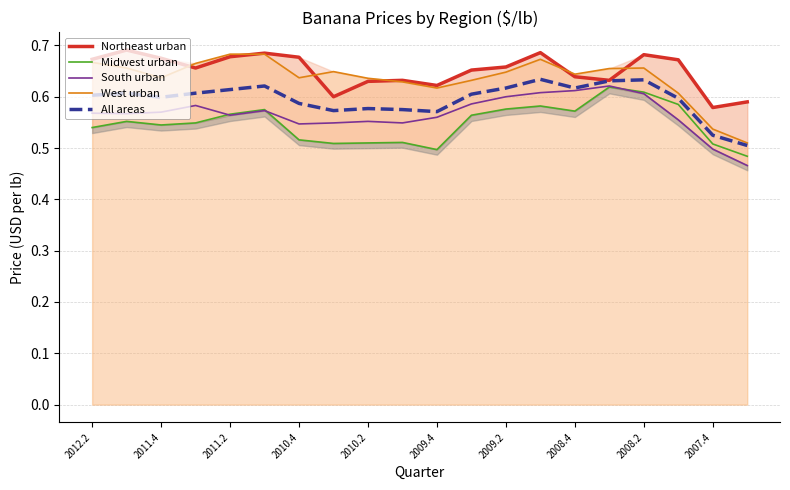

True or false: Midwest urban has more than 0 points higher than both neighbors.

True